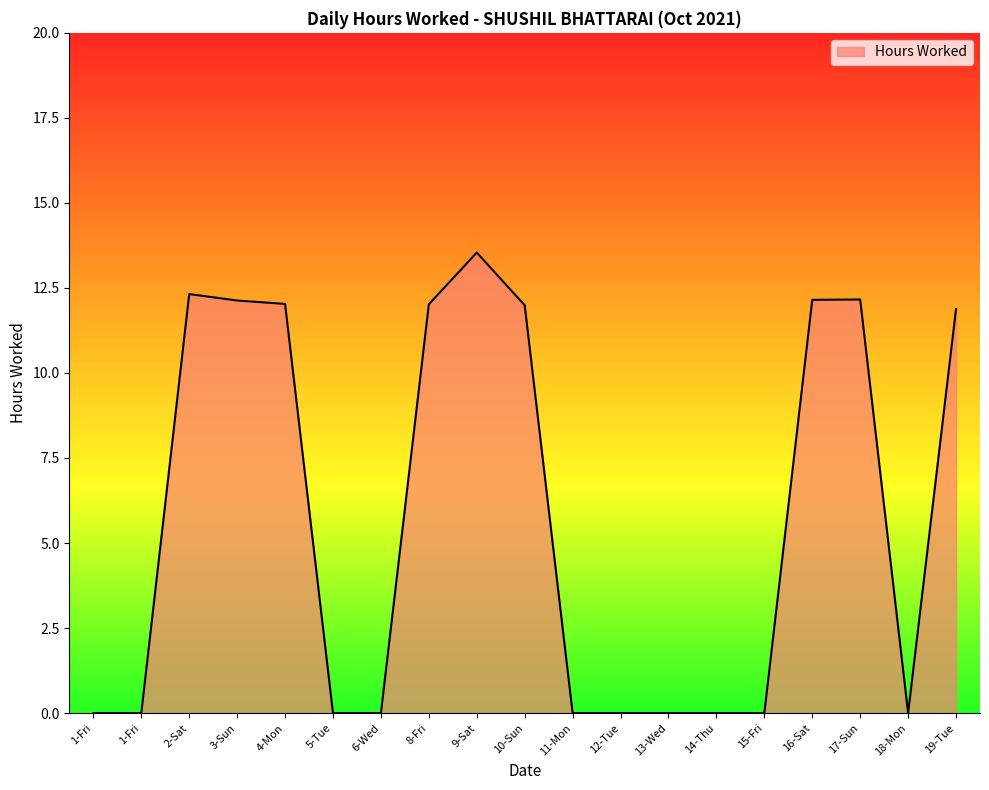

Reading left to right, extract all data points from this chart.

1-Fri=0.0	1-Fri=0.0	2-Sat=12.3	3-Sun=12.1	4-Mon=12.0	5-Tue=0.0	6-Wed=0.0	8-Fri=12.0	9-Sat=13.5	10-Sun=12.0	11-Mon=0.0	12-Tue=0.0	13-Wed=0.0	14-Thu=0.0	15-Fri=0.0	16-Sat=12.2	17-Sun=12.2	18-Mon=0.0	19-Tue=11.9